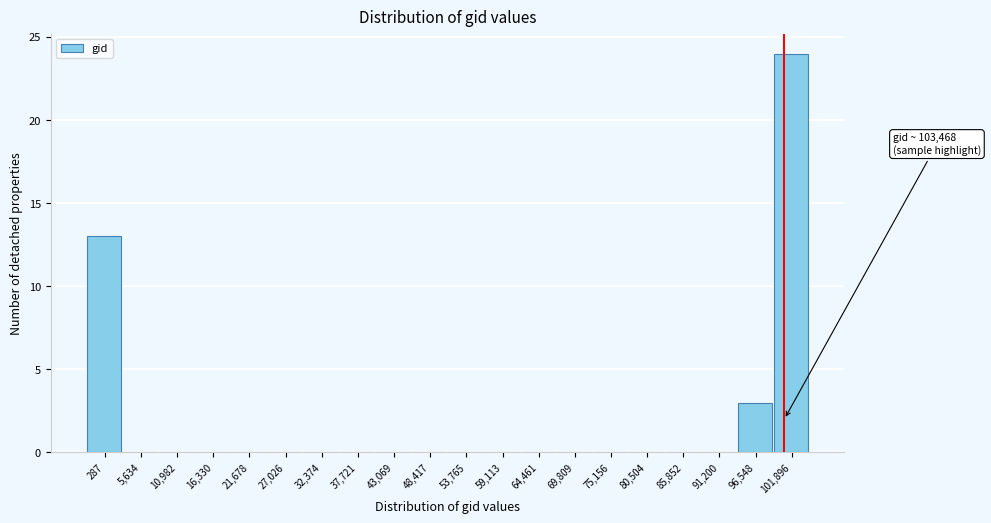

Reading right to left, list all the values displayed in this chart.

101,896=24	96,548=3	91,200=0	85,852=0	80,504=0	75,156=0	69,809=0	64,461=0	59,113=0	53,765=0	48,417=0	43,069=0	37,721=0	32,374=0	27,026=0	21,678=0	16,330=0	10,982=0	5,634=0	287=13